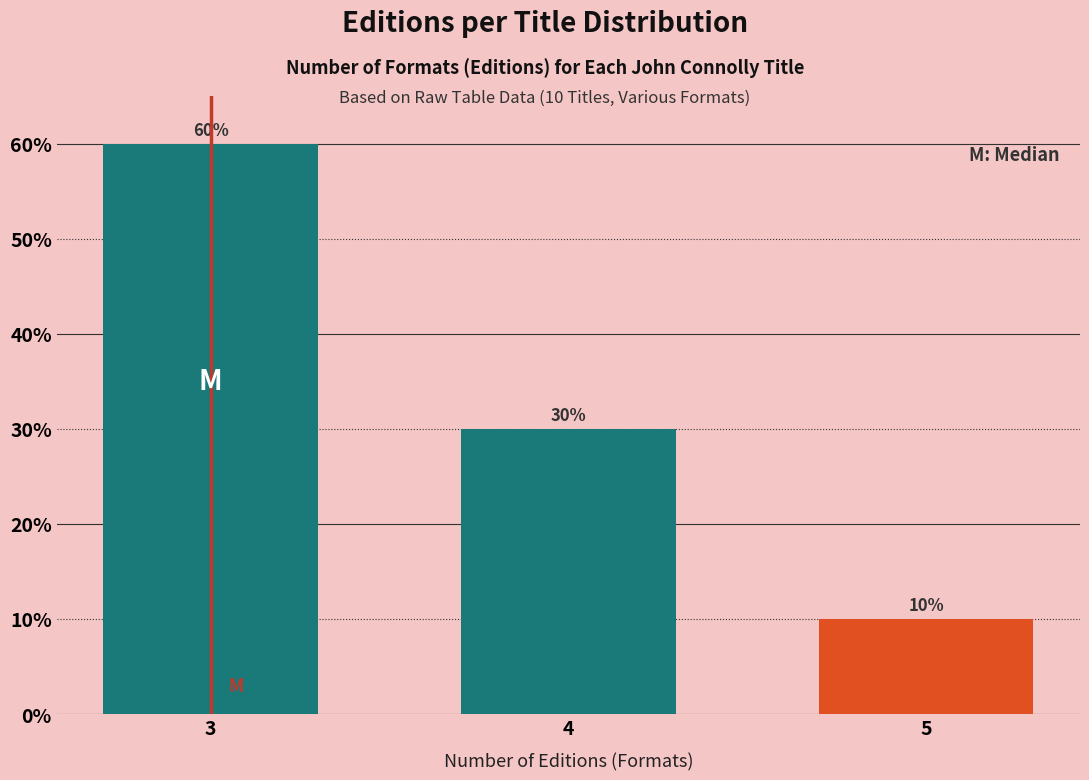

Reading right to left, extract all data points from this chart.

10	30	60